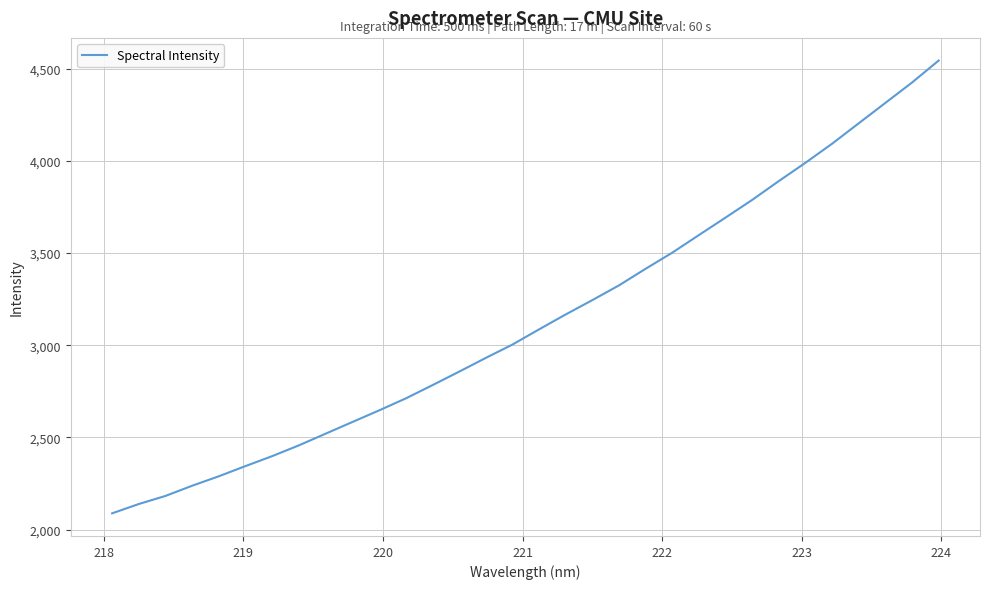

What is the greatest value displayed?

4545.0